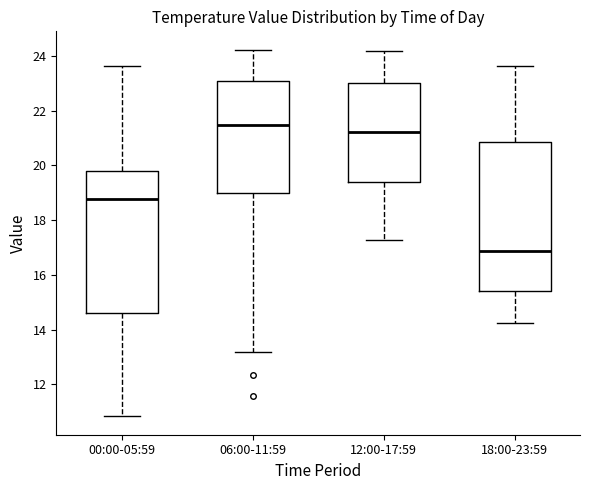

Reading left to right, transcribe this box plot: for each box, give where its median line is, the range the box spans, and where its two whiskers end, as read against the y-axis. The values are not printed on the chart, so give them approximately, as read against the axis.

00:00-05:59: median 18.8, box 14.6 to 19.8, whiskers 10.8 to 23.6
06:00-11:59: median 21.4, box 19.0 to 23.0, whiskers 13.2 to 24.2
12:00-17:59: median 21.2, box 19.4 to 23.0, whiskers 17.2 to 24.2
18:00-23:59: median 16.8, box 15.4 to 20.8, whiskers 14.2 to 23.6